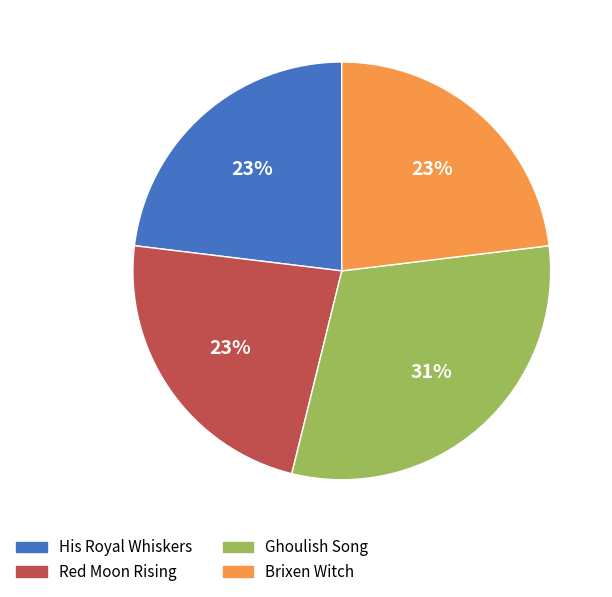

What is the largest slice in the pie chart?

Ghoulish Song